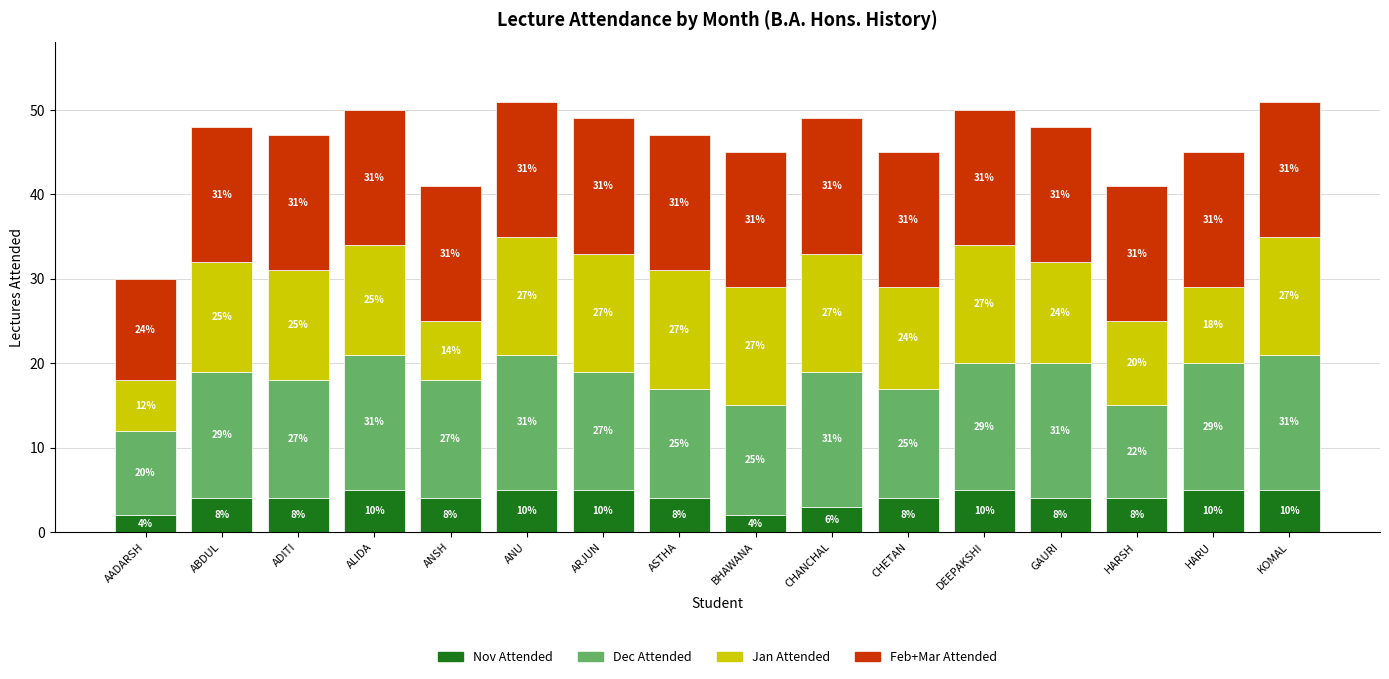

What is the sum of all Jan Attended values?

193